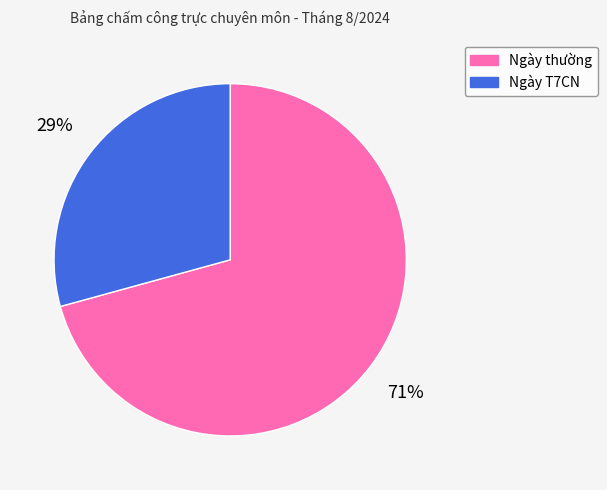

Which slice is the smallest?

Ngày T7CN